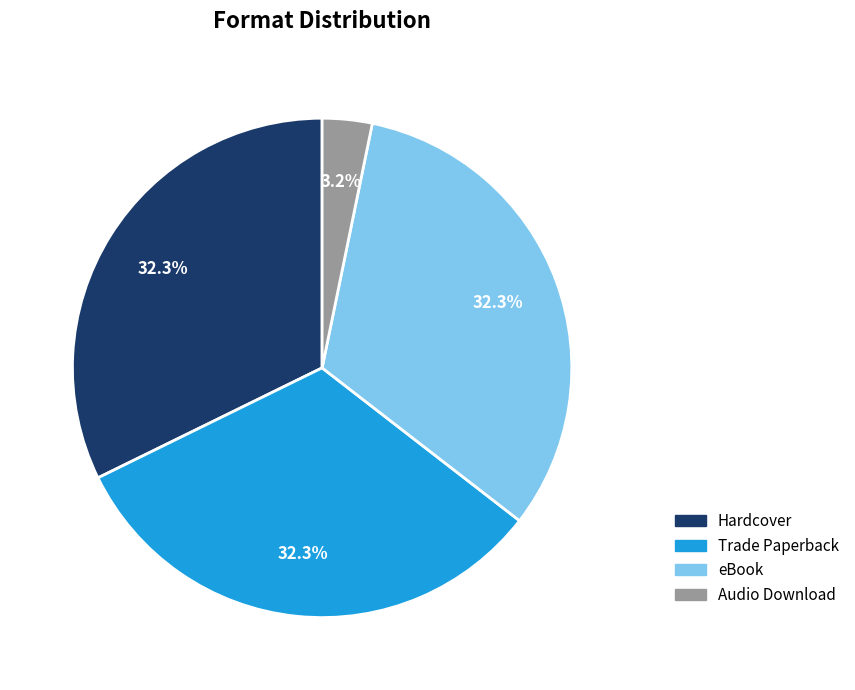

What percentage do eBook and Audio Download together represent?

35.5%